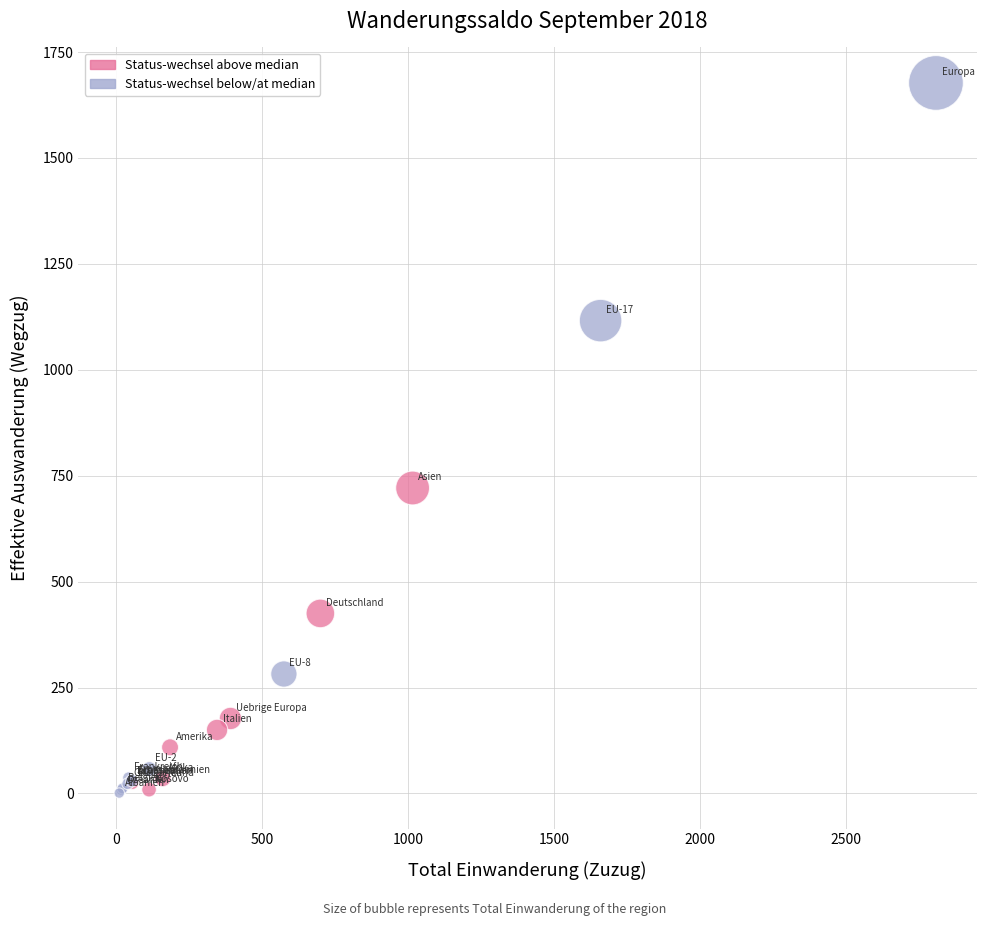

Which series reaches the maximum Y coordinate?

Status-wechsel below/at median